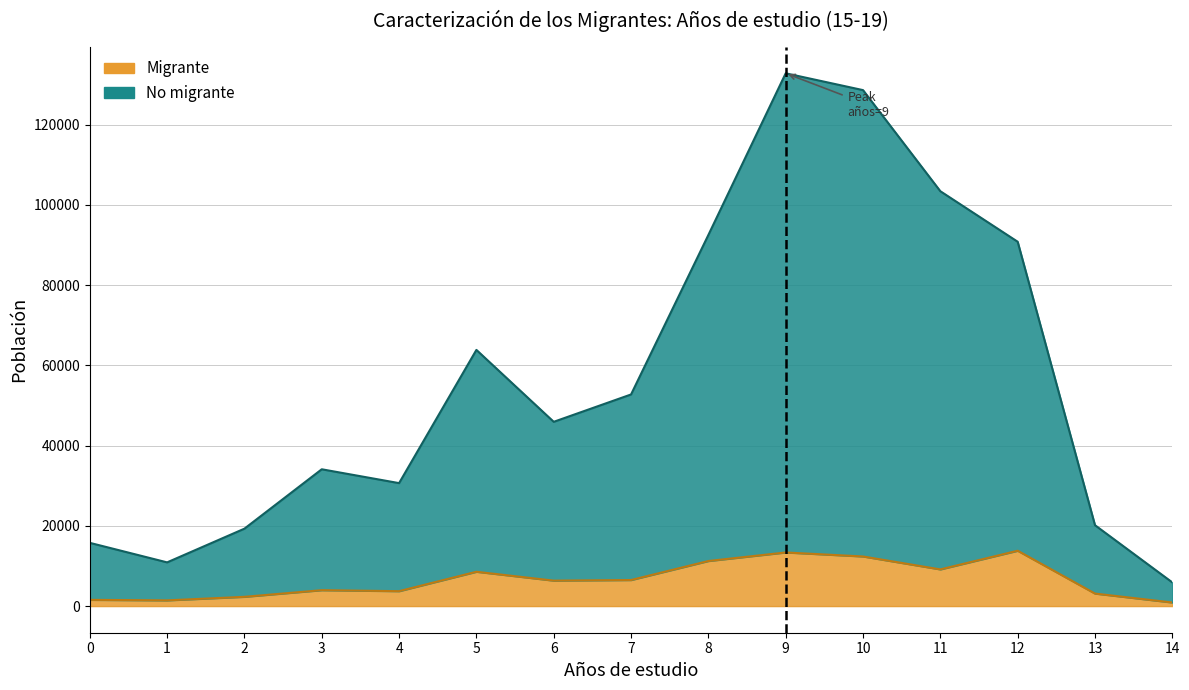

Rank the series by their average value, from lowest to highest.

Migrante, No migrante